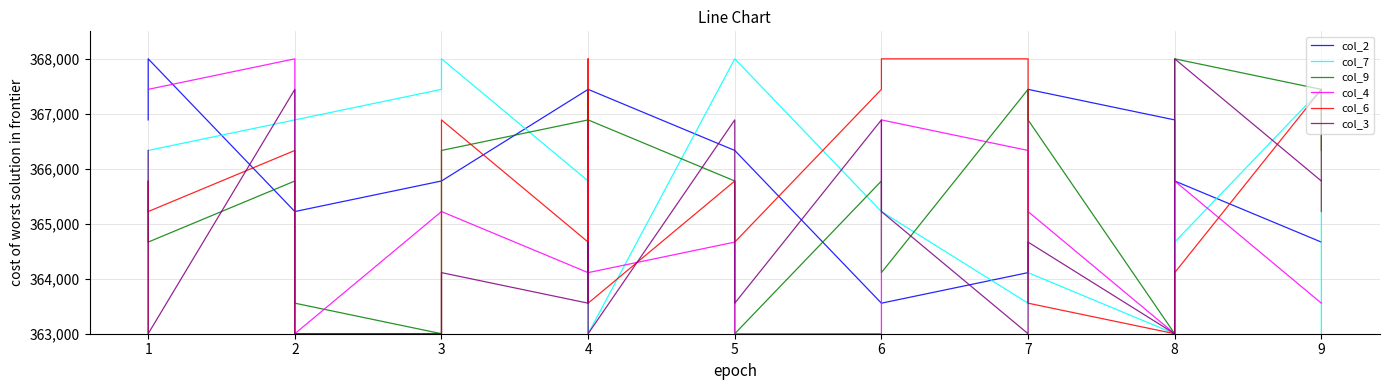

How many lines are shown in the chart?

6